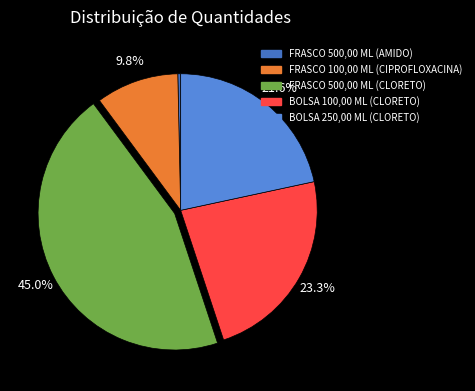

Is there any slice that represents more than half of the pie?

No